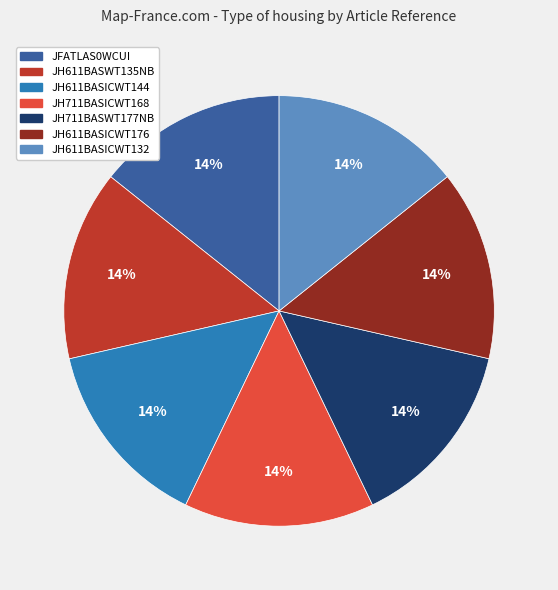

To the nearest percent, what portion does JH611BASICWT132 represent?

14%